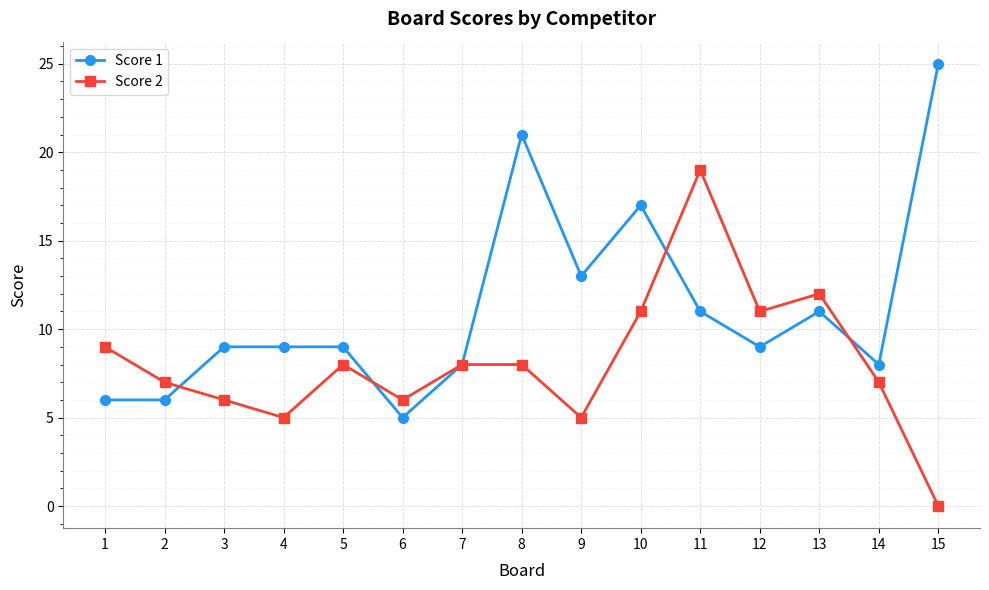

How many lines are shown in the chart?

2